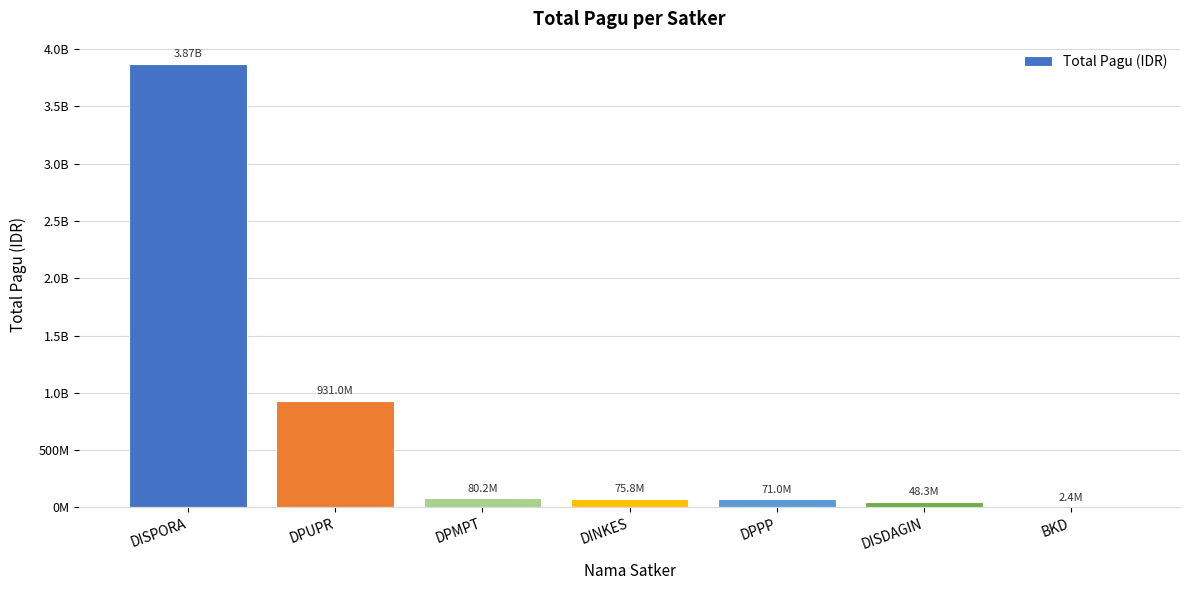

Rank the categories by value from highest to lowest.

DISPORA, DPUPR, DPMPT, DINKES, DPPP, DISDAGIN, BKD